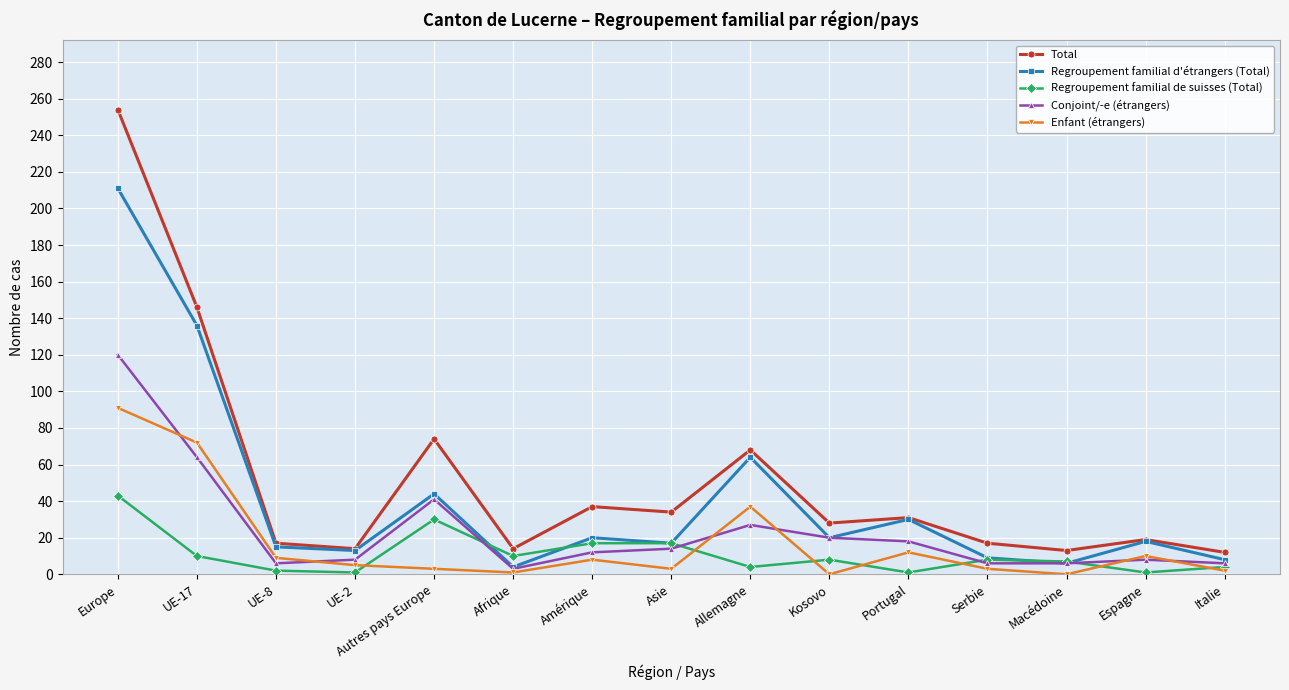

Rank the series by their maximum value, from highest to lowest.

Total, Regroupement familial d'étrangers (Total), Conjoint/-e (étrangers), Enfant (étrangers), Regroupement familial de suisses (Total)